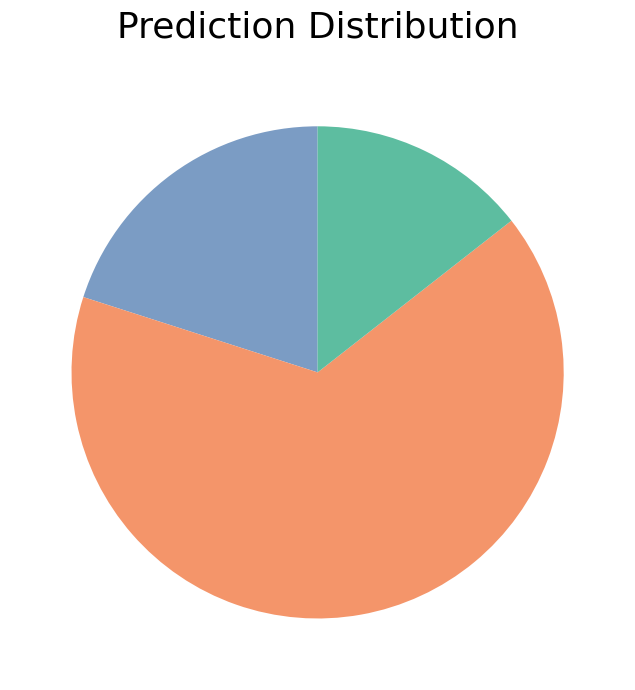

Is there a majority slice in this chart?

Yes